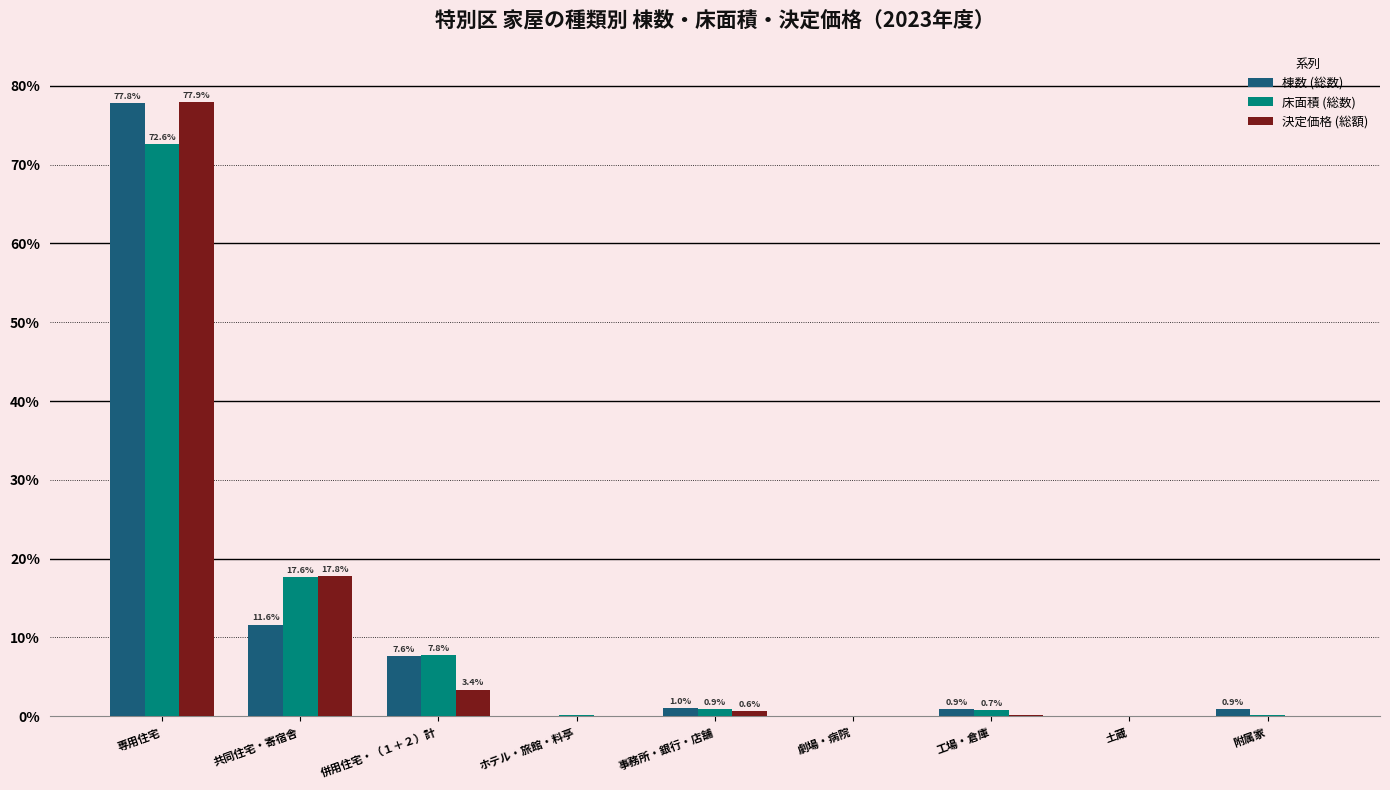

What is the sum of the 床面積 (総数) values at 併用住宅・（１＋２）計 and 土蔵?

7.8